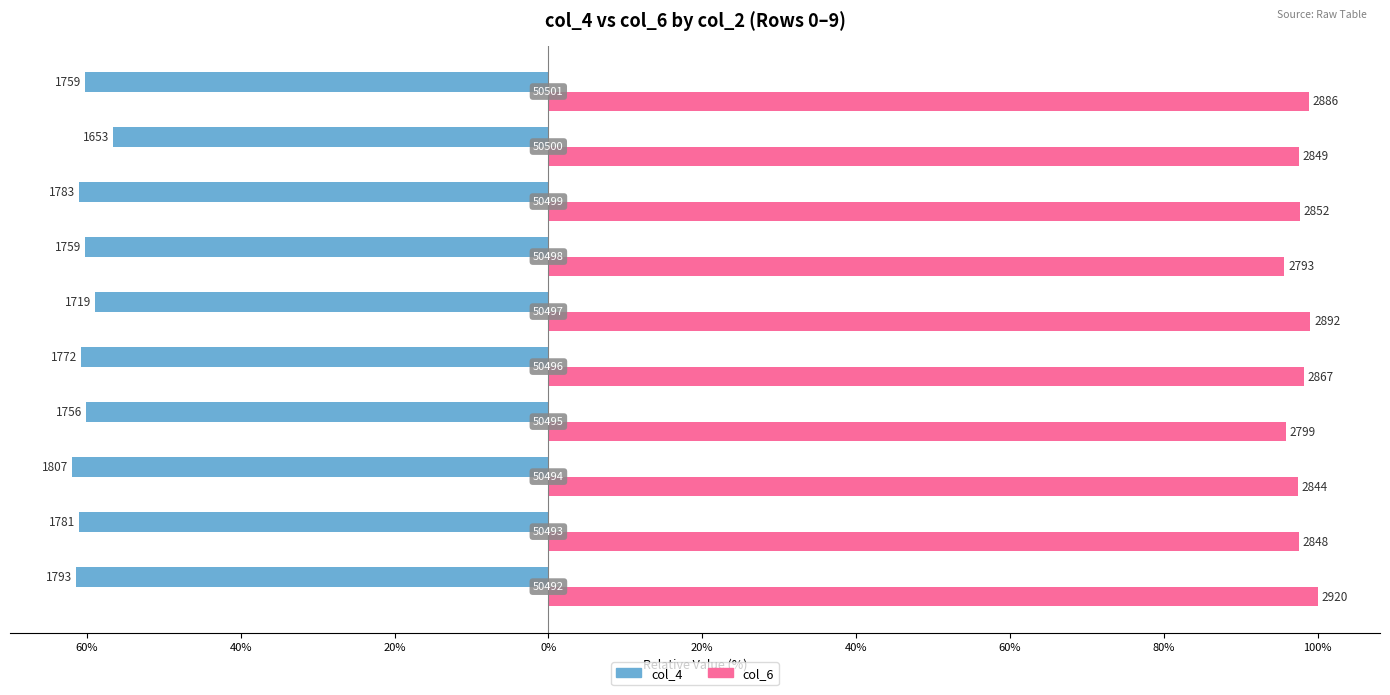

What are all the series names shown in the legend?

col_4, col_6